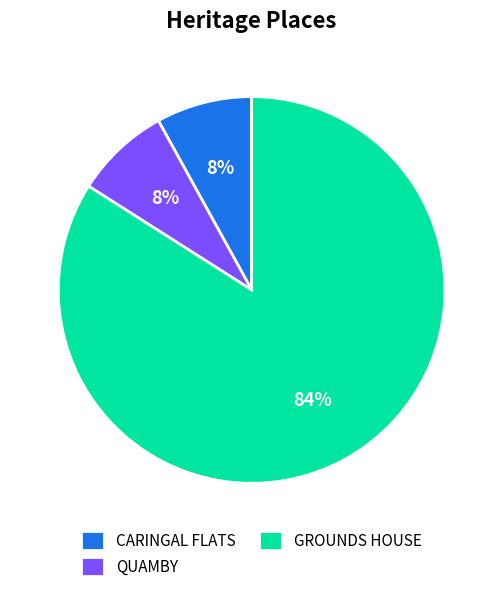

How many segments does this pie chart have?

3